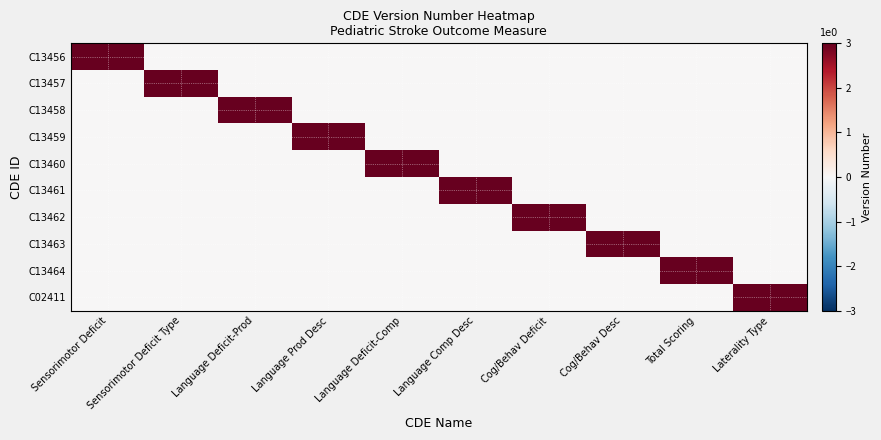

At which category is the sum across all series the highest?

Sensorimotor Deficit